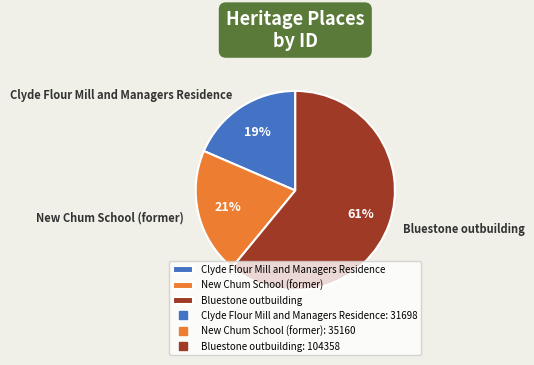

Rank the categories by value from lowest to highest.

Clyde Flour Mill and Managers Residence, New Chum School (former), Bluestone outbuilding